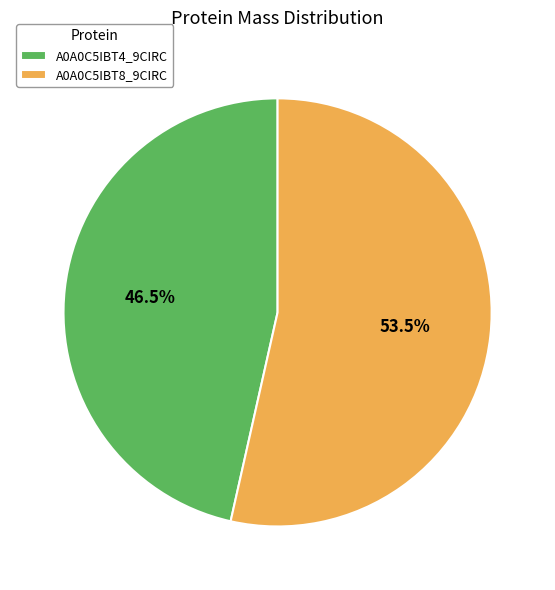

Rank the categories by value from lowest to highest.

A0A0C5IBT4_9CIRC, A0A0C5IBT8_9CIRC